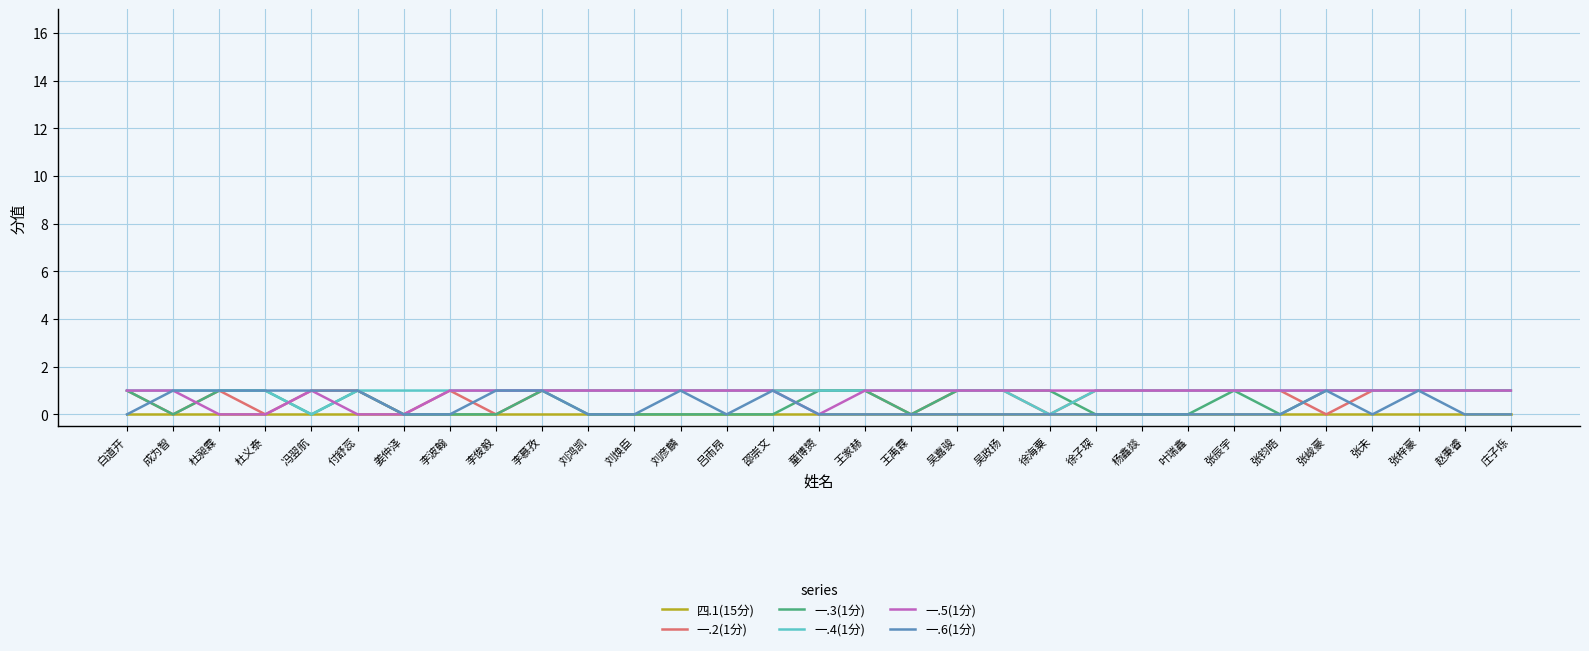

Does the chart have visible grid lines?

Yes